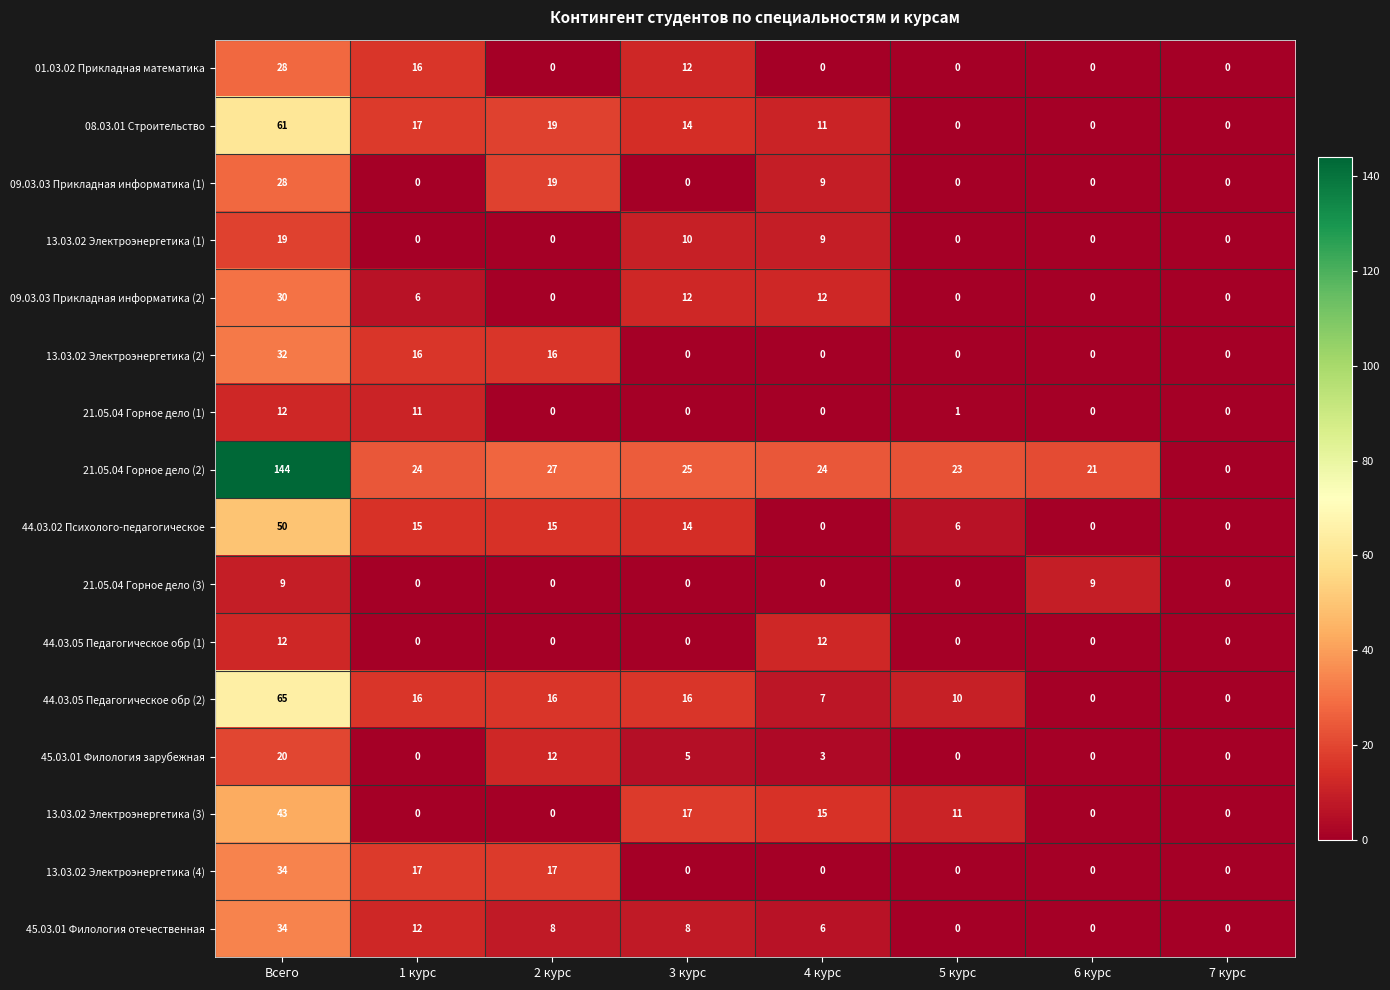

How many values in 08.03.01 Строительство are above zero?

5